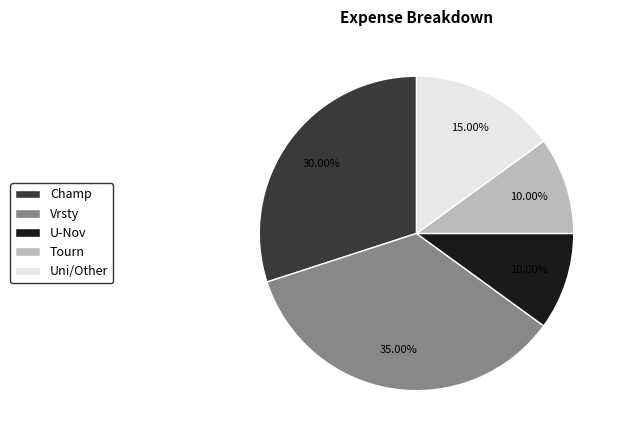

Is the sum of U-Nov and Uni/Other greater than half?

No